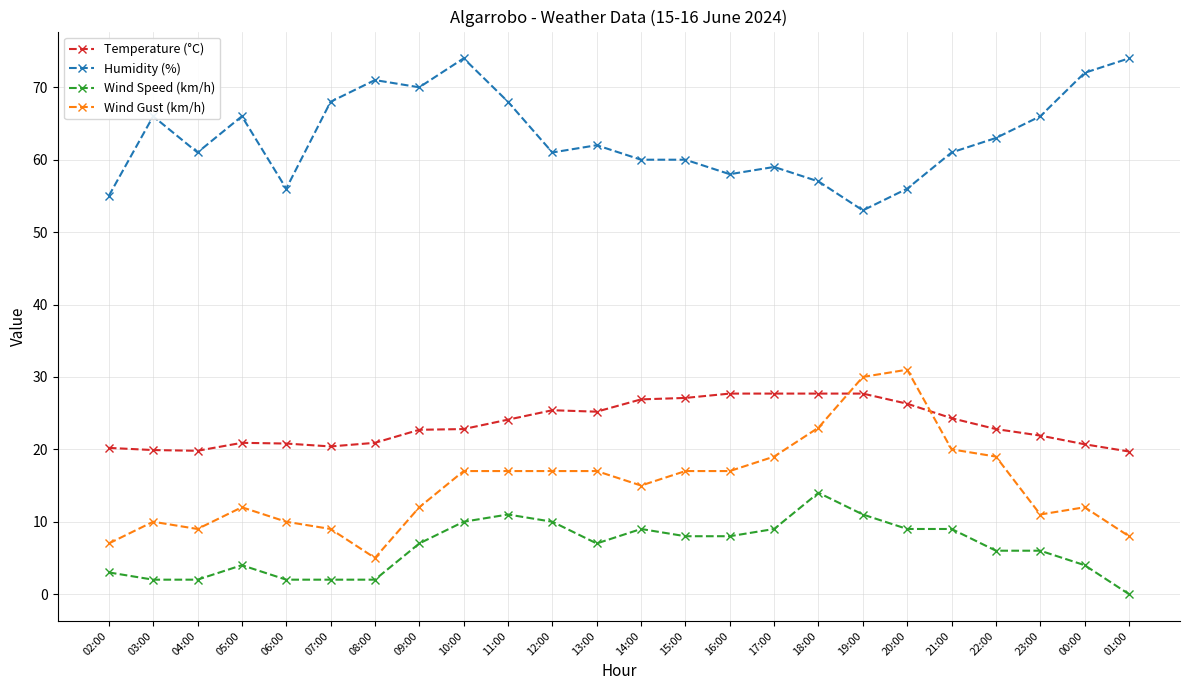

What is the spread (max minus min) of values at 21:00?

52.0